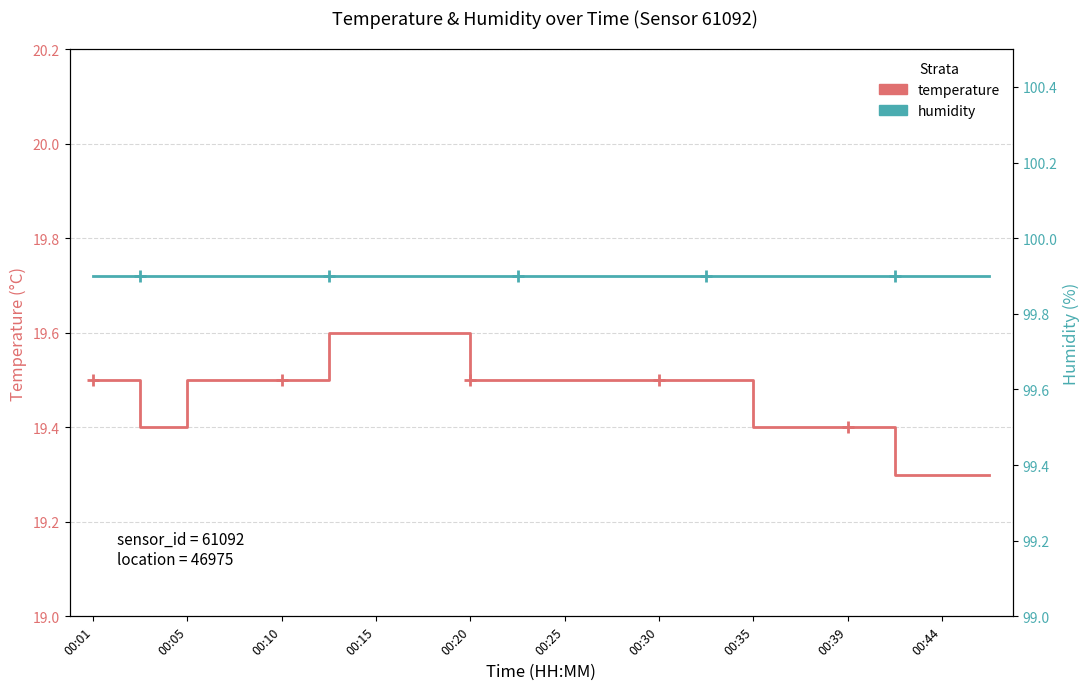

Which series has the widest spread of values?

temperature